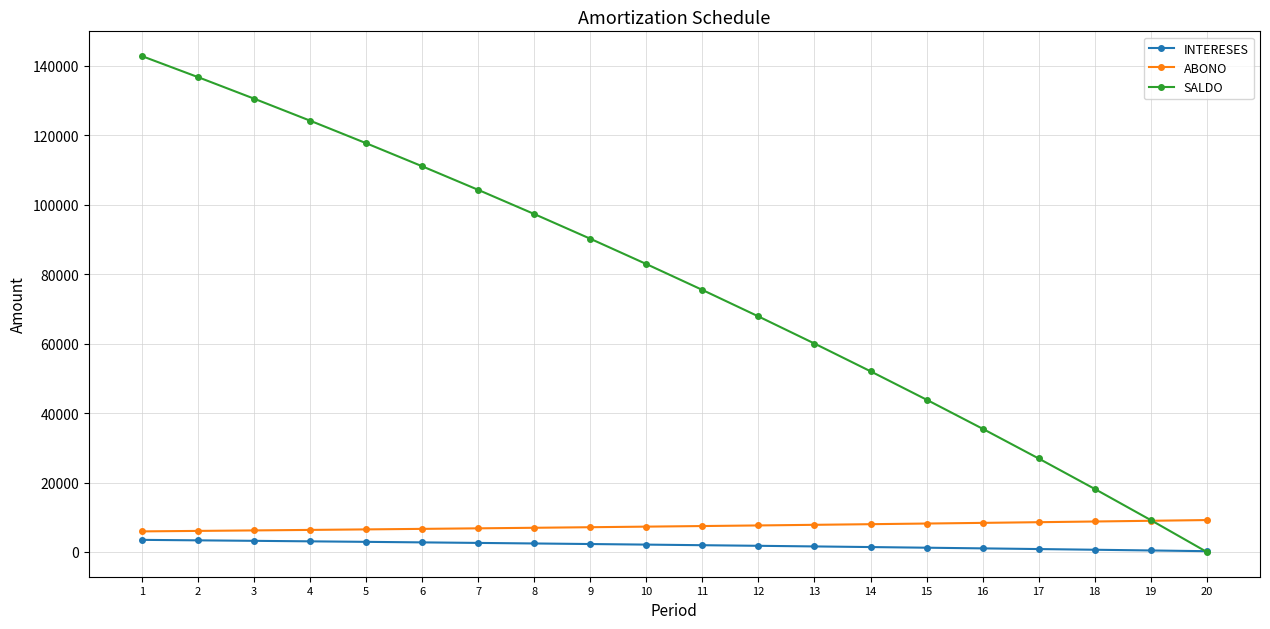

What are all the series names shown in the legend?

INTERESES, ABONO, SALDO